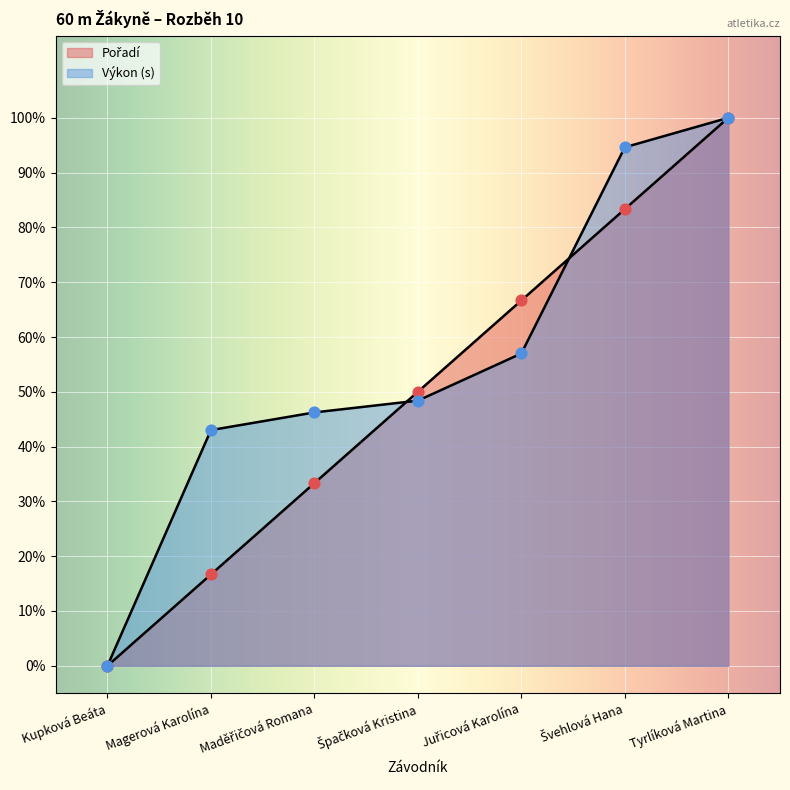

Which series has the largest total across all categories?

Výkon